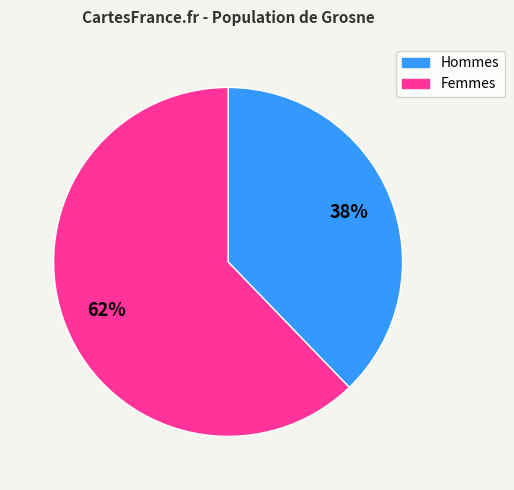

To the nearest percent, what is the average slice percentage?

50%